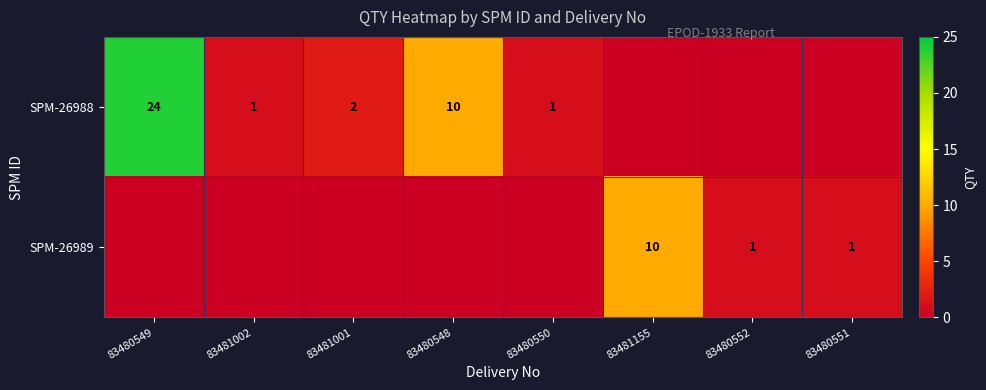

How many categories are shown in the chart?

8